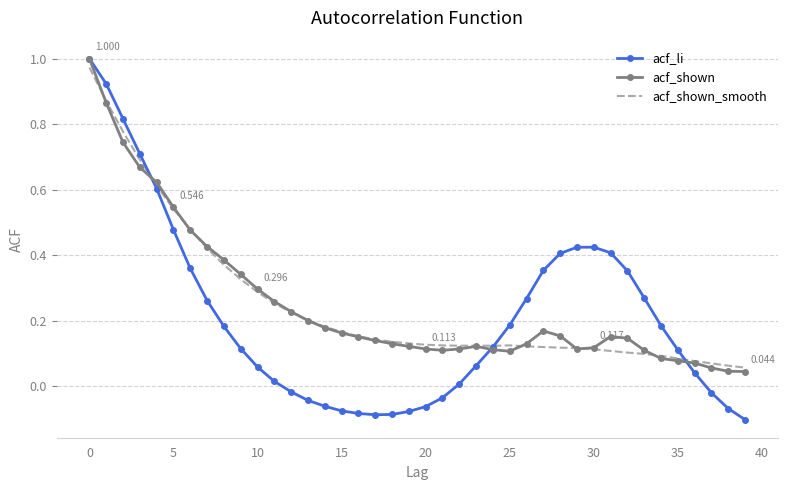

What is the label of the 24th point from the left?

23